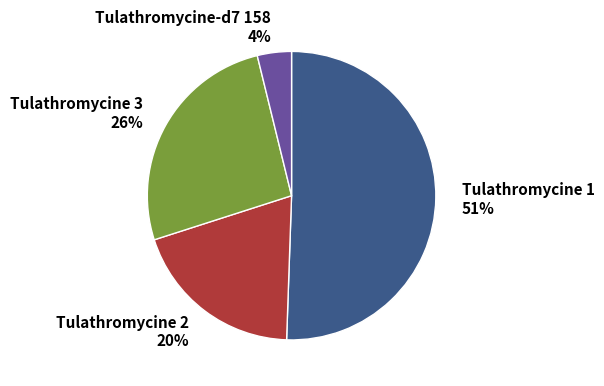

Between Tulathromycine-d7 158 and Tulathromycine 2, which is larger?

Tulathromycine 2